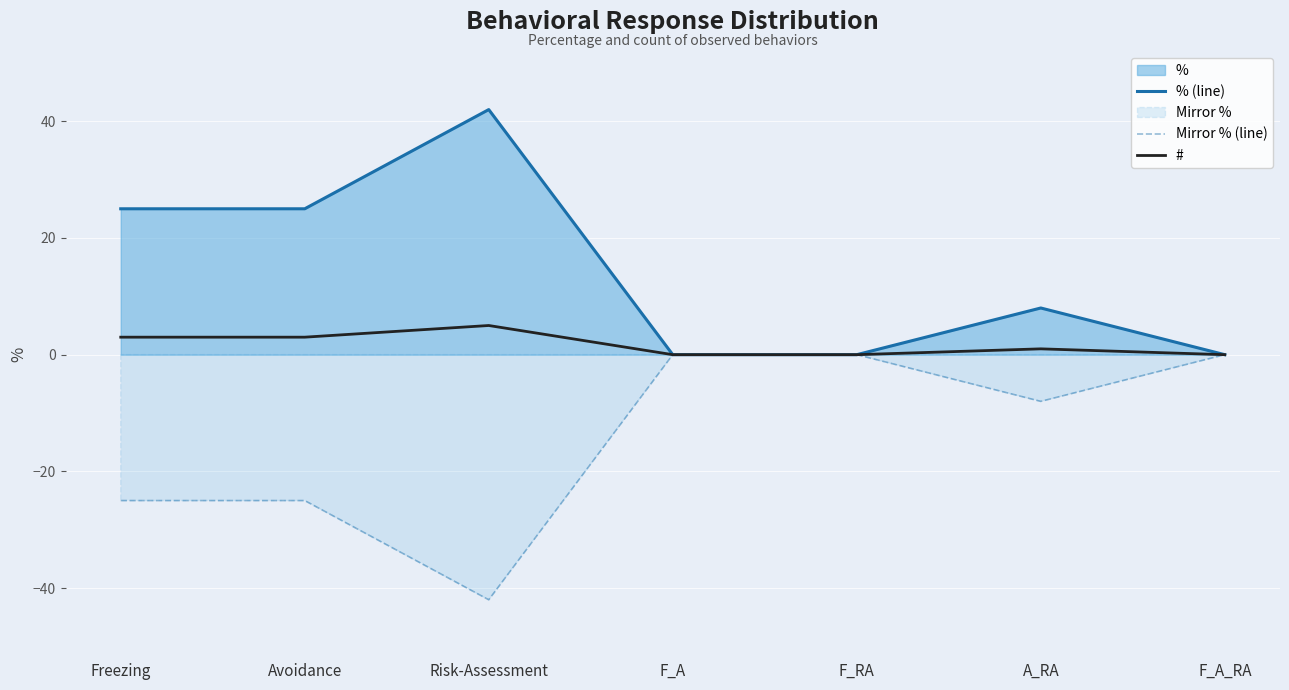

Between Freezing and A_RA, which series saw the biggest shift?

% (line)